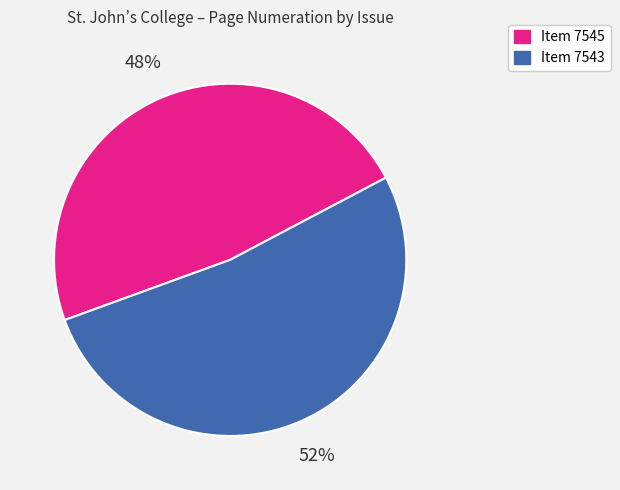

How many slices are in this pie chart?

2